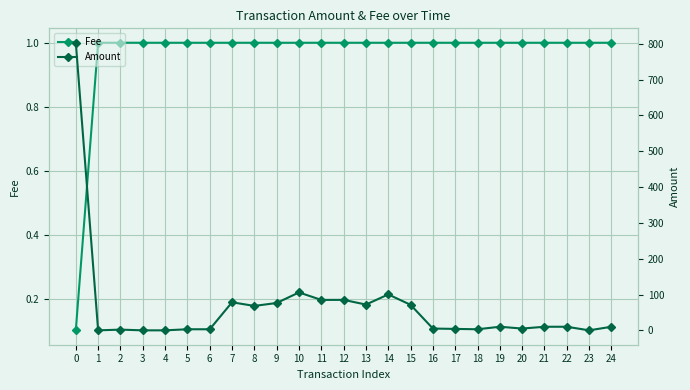

How many lines are shown in the chart?

2